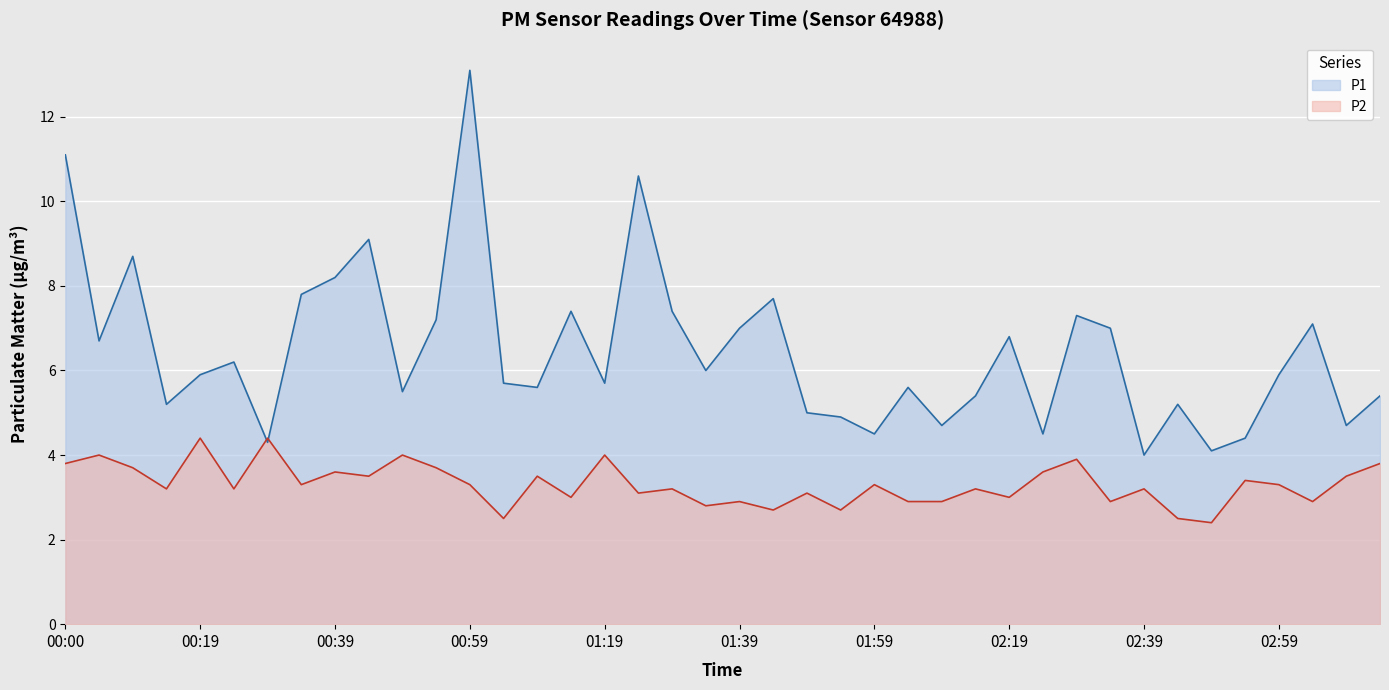

What is the value of the P2 point at the 1st from the left?

3.8